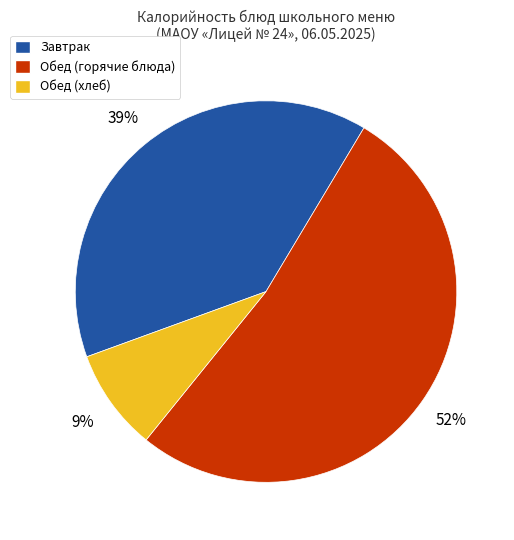

To the nearest percent, what is the average slice percentage?

33%